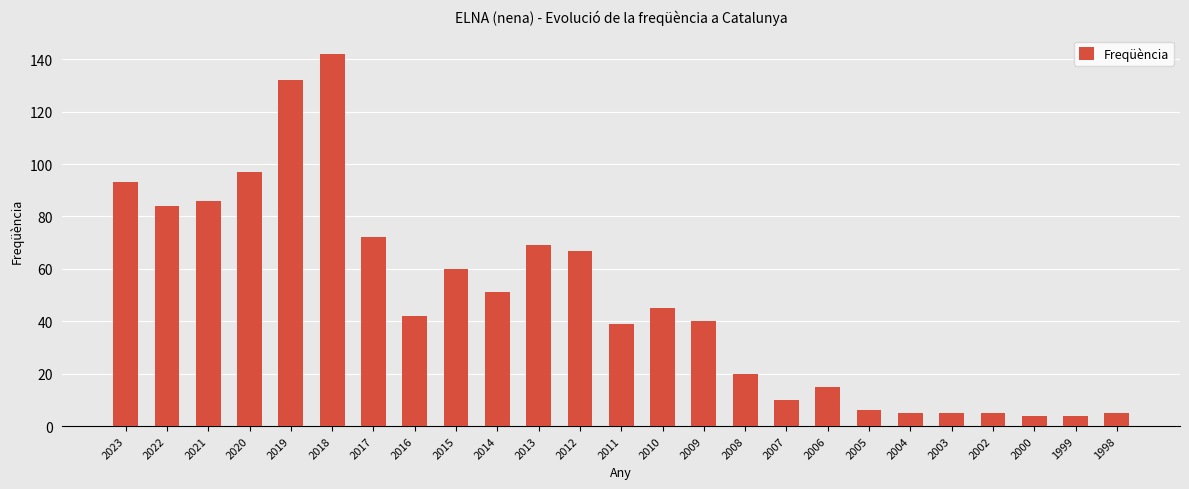

How many bars are there in total?

25